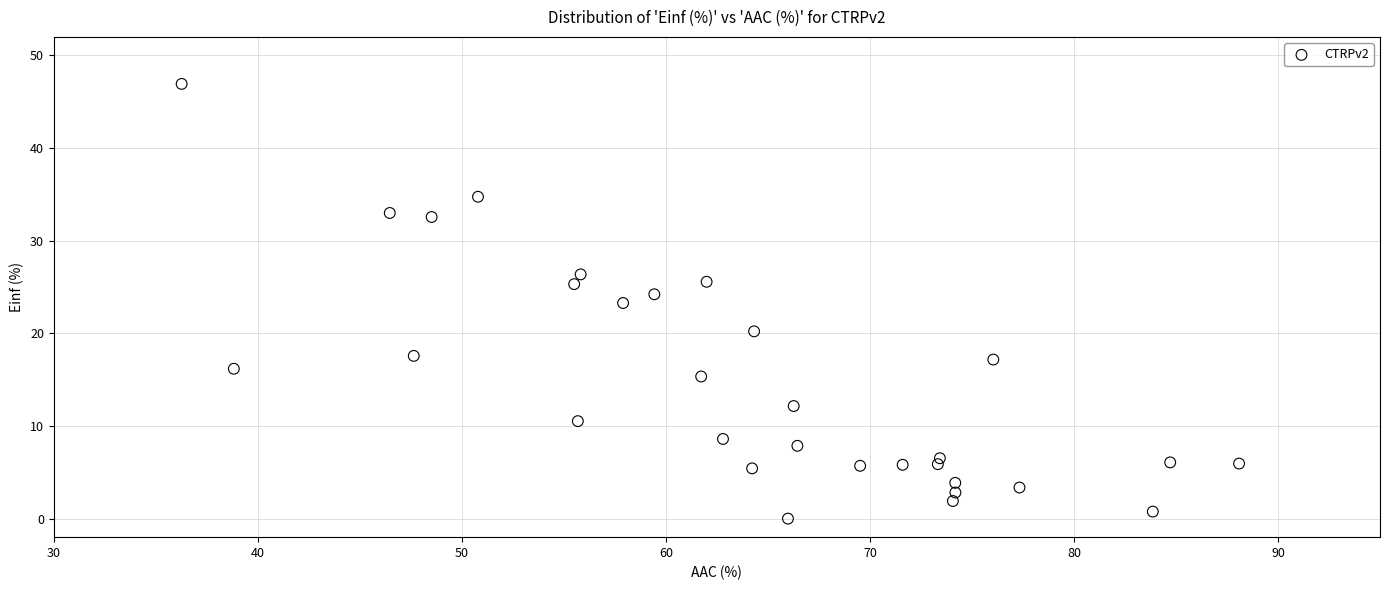

What is the range of Y values (max minus min)?

46.9